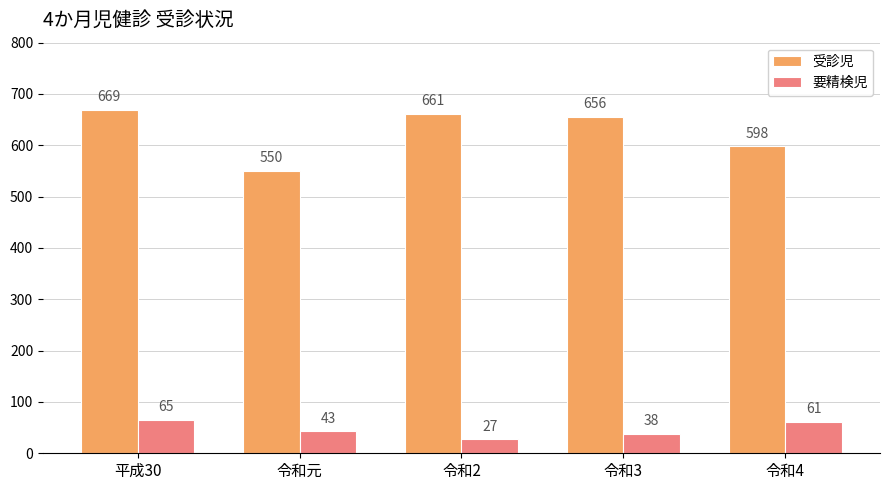

At how many categories does at least one series exceed 481?

5